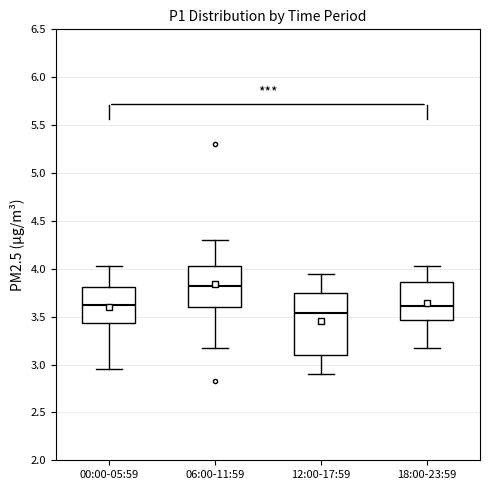

Which box has the lowest median line?

12:00-17:59